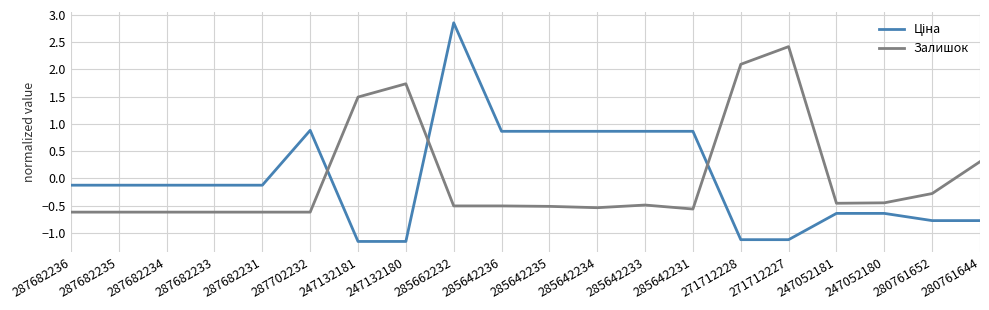

At which label does Залишок first exceed 0?

247132181